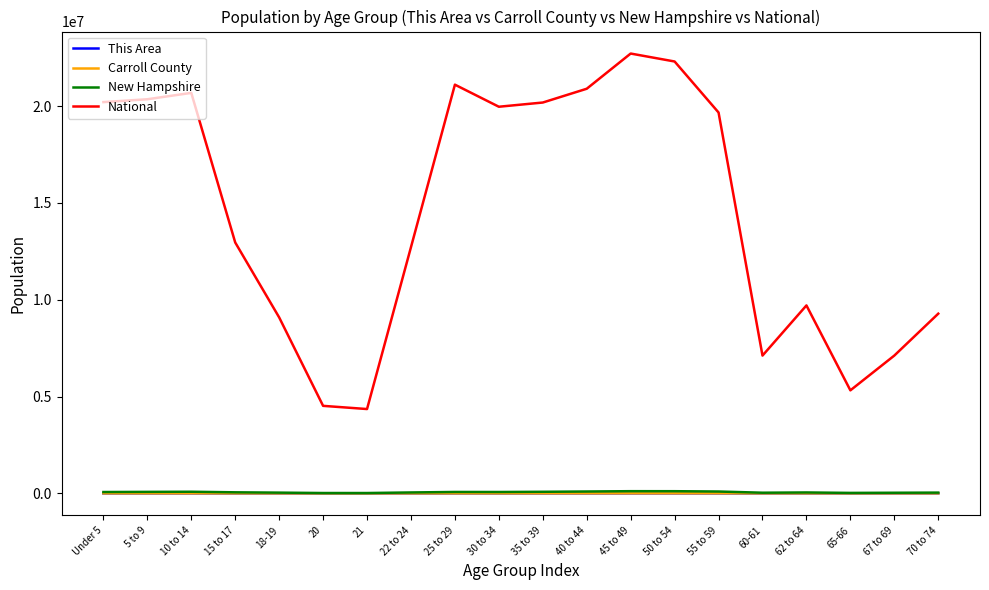

What is the highest value of the National series?

22708591